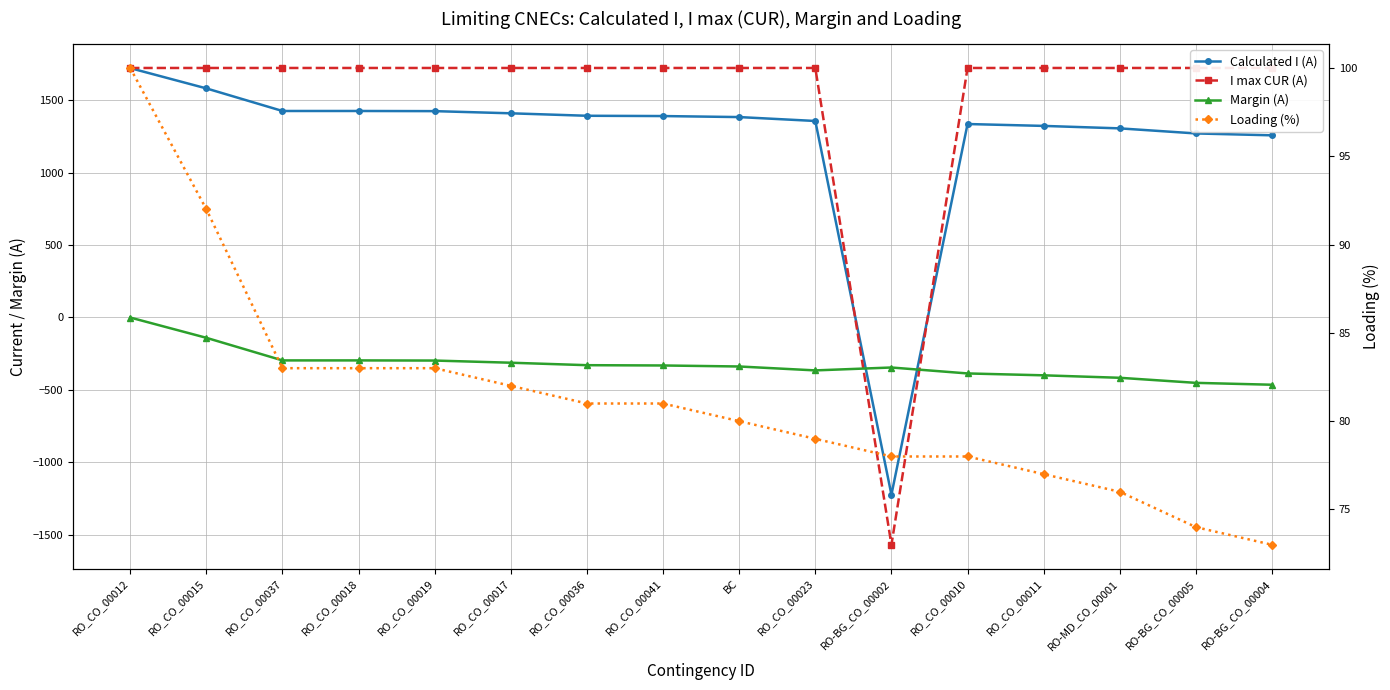

True or false: Loading (%) has a value of 81 at RO_CO_00036.

True